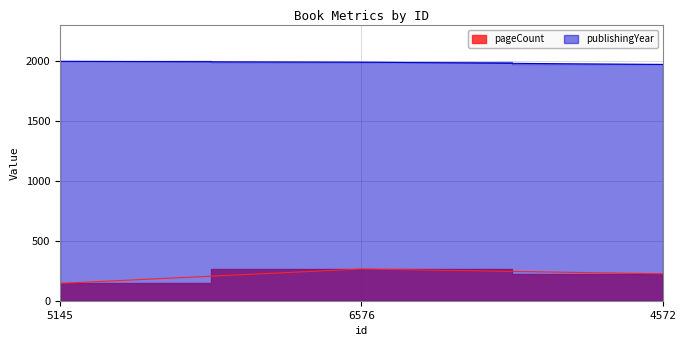

Which series has the largest range (max minus min)?

pageCount